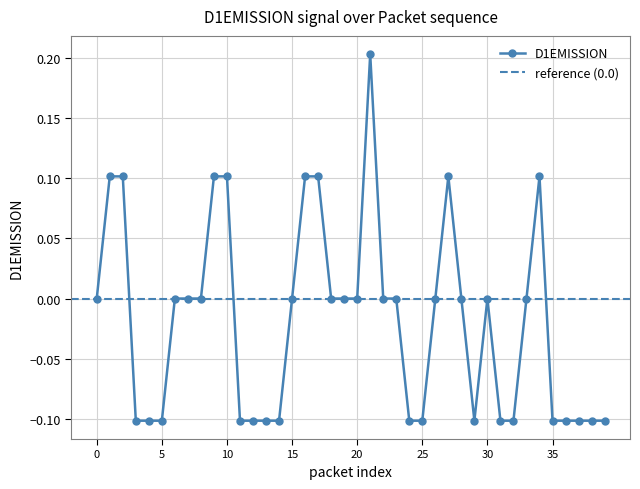

How many values are between 0 and 1?

23